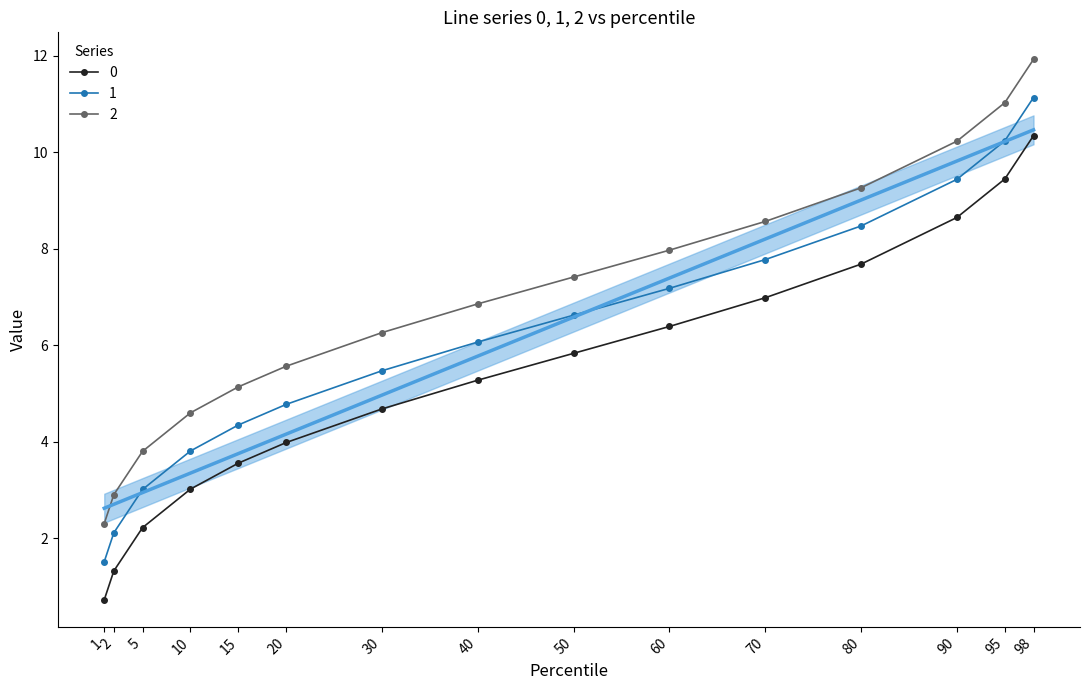

What is the difference between the 2 values at 50 and 30?

1.2